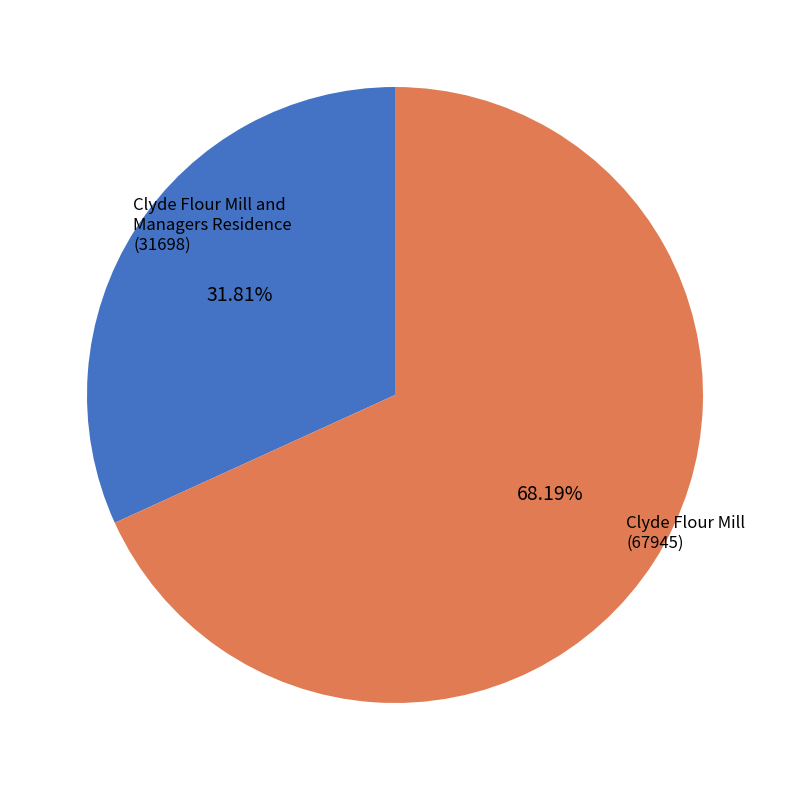

To the nearest percent, what is the difference between the largest and smallest slice percentages?

36%